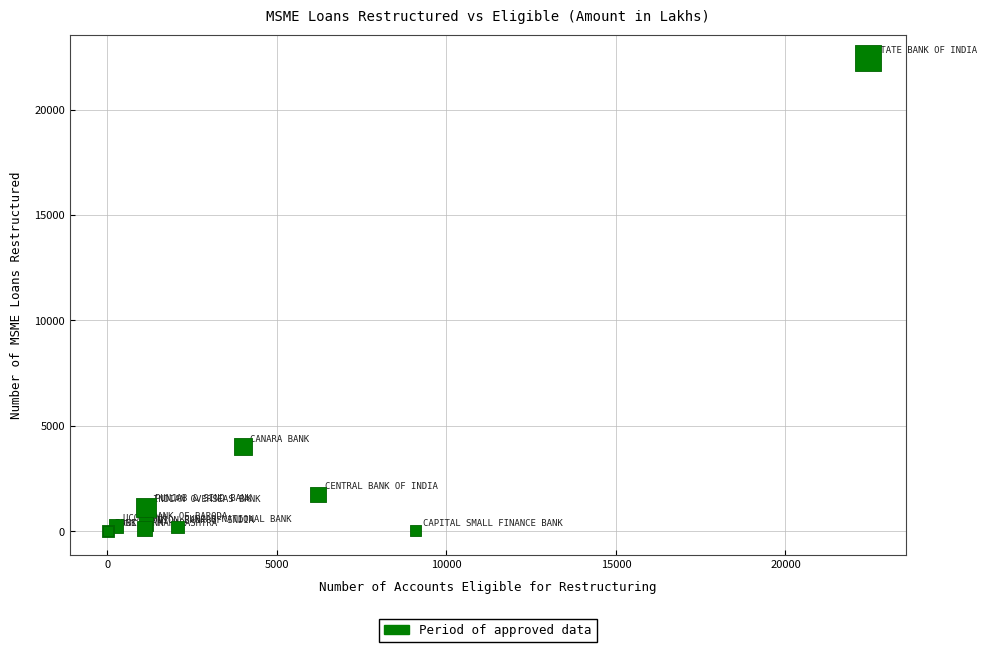

What Y value in the scatter plot is closest to 11225?

4002